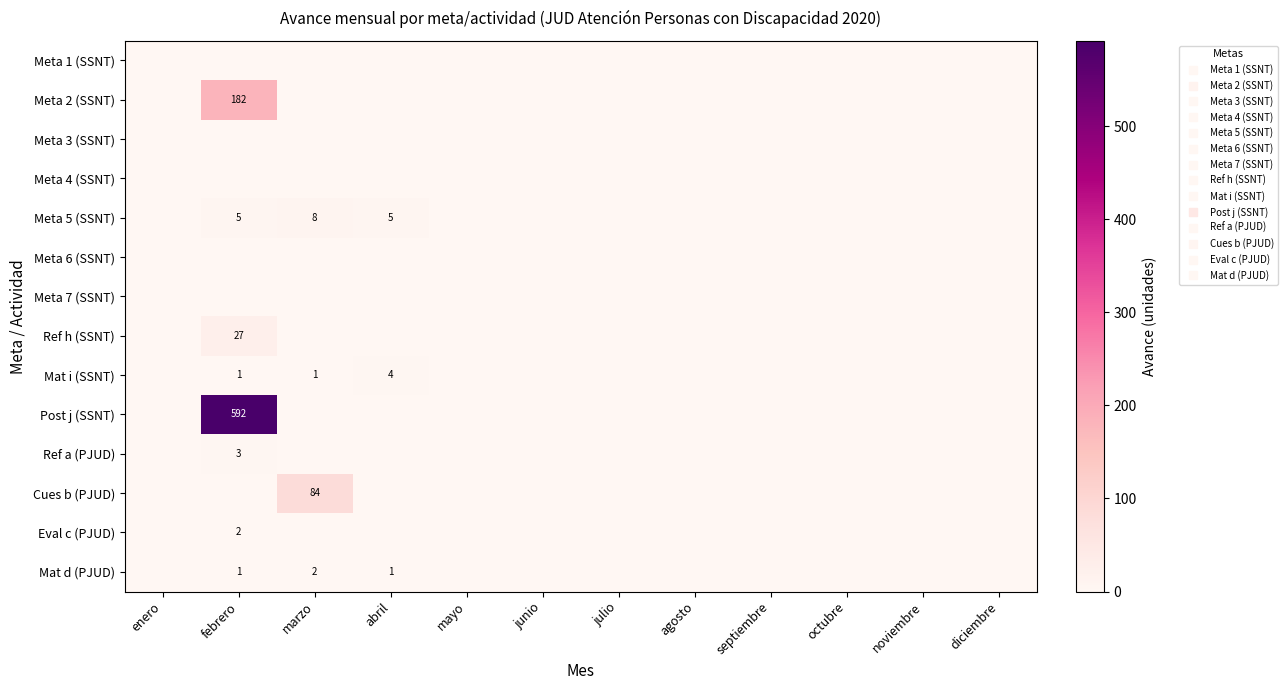

What is the difference between the Mat d (PJUD) values at febrero and enero?

1